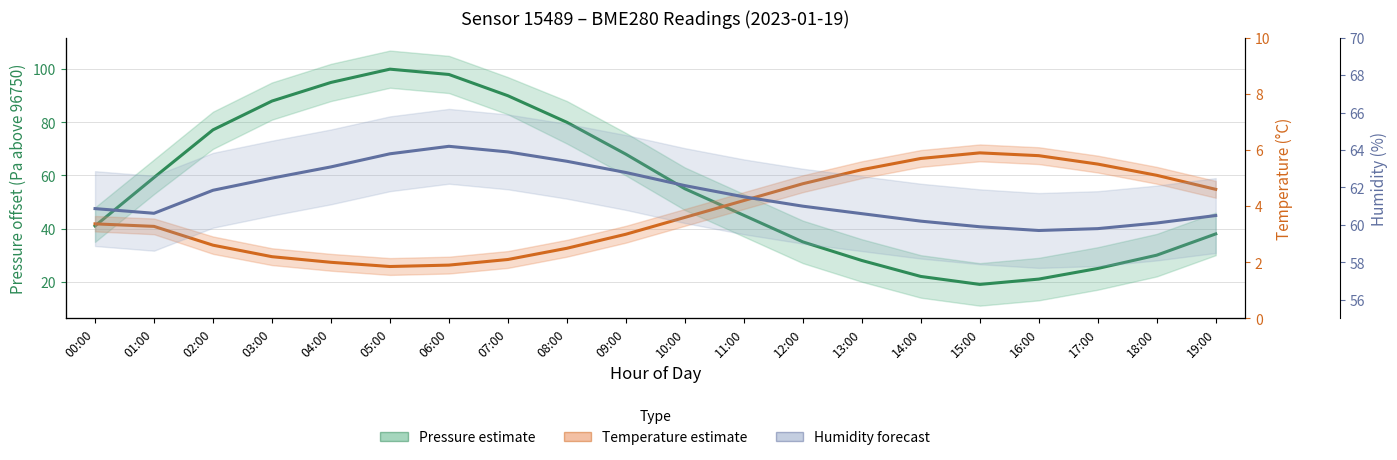

True or false: Pressure estimate and Temperature estimate intersect in this chart.

False